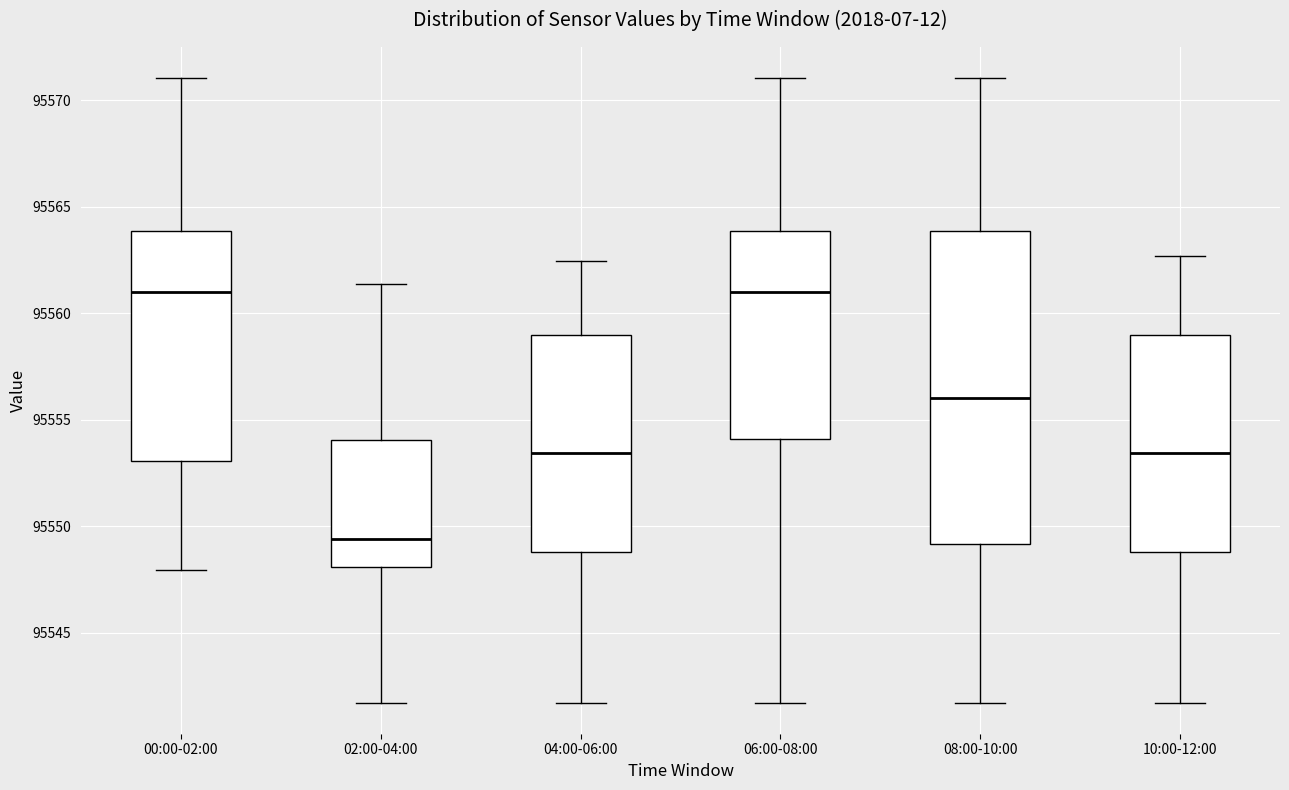

Reading left to right, transcribe this box plot: for each box, give where its median line is, the range the box spans, and where its two whiskers end, as read against the y-axis. The values are not printed on the chart, so give them approximately, as read against the axis.

00:00-02:00: median 95561.0, box 95553.0 to 95564.0, whiskers 95548.0 to 95571.0
02:00-04:00: median 95549.5, box 95548.0 to 95554.0, whiskers 95541.5 to 95561.5
04:00-06:00: median 95553.5, box 95549.0 to 95559.0, whiskers 95541.5 to 95562.5
06:00-08:00: median 95561.0, box 95554.0 to 95564.0, whiskers 95541.5 to 95571.0
08:00-10:00: median 95556.0, box 95549.0 to 95564.0, whiskers 95541.5 to 95571.0
10:00-12:00: median 95553.5, box 95549.0 to 95559.0, whiskers 95541.5 to 95562.5